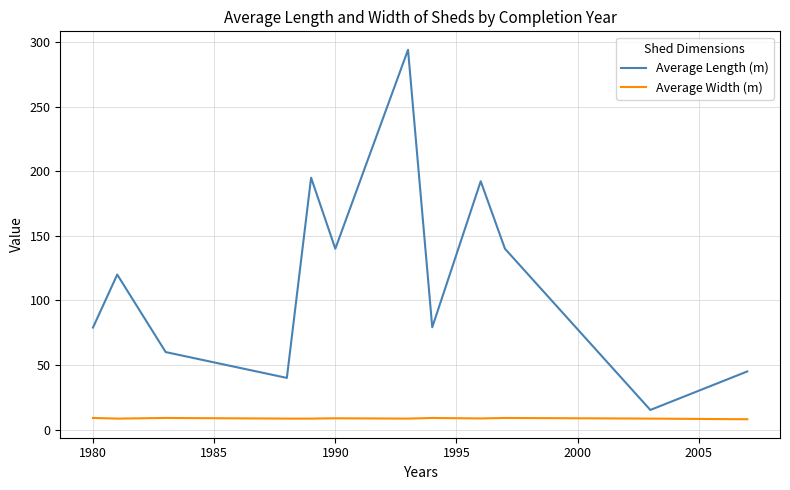

True or false: Average Width (m) and Average Length (m) cross at least once.

False